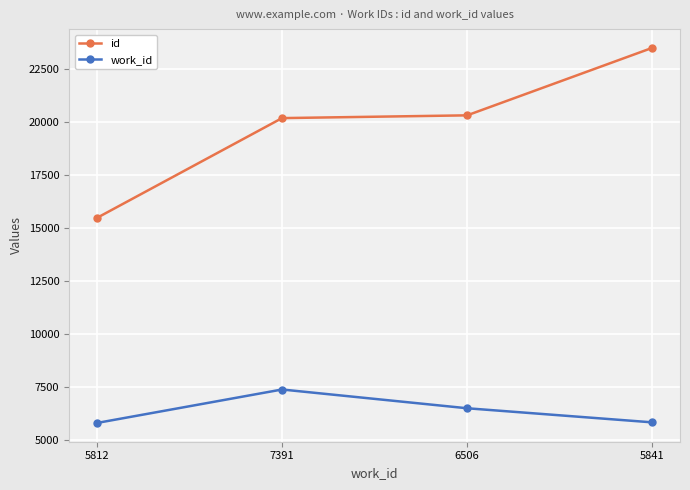

Rank the series by their maximum value, from lowest to highest.

work_id, id